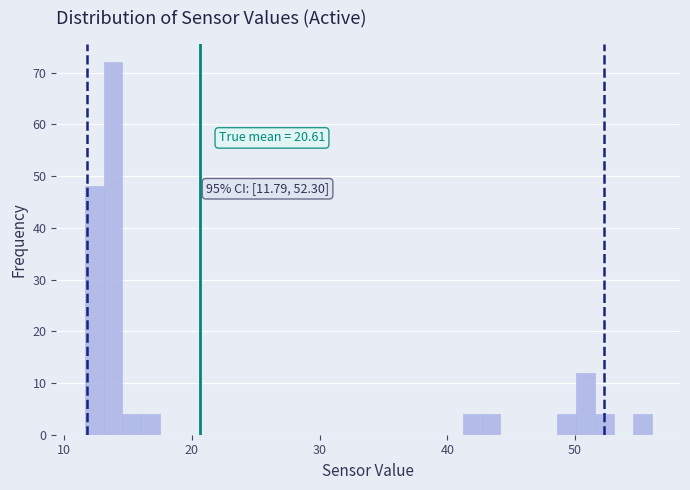

Read against the x-axis, roughly where is the centre of the tallest bar?

14